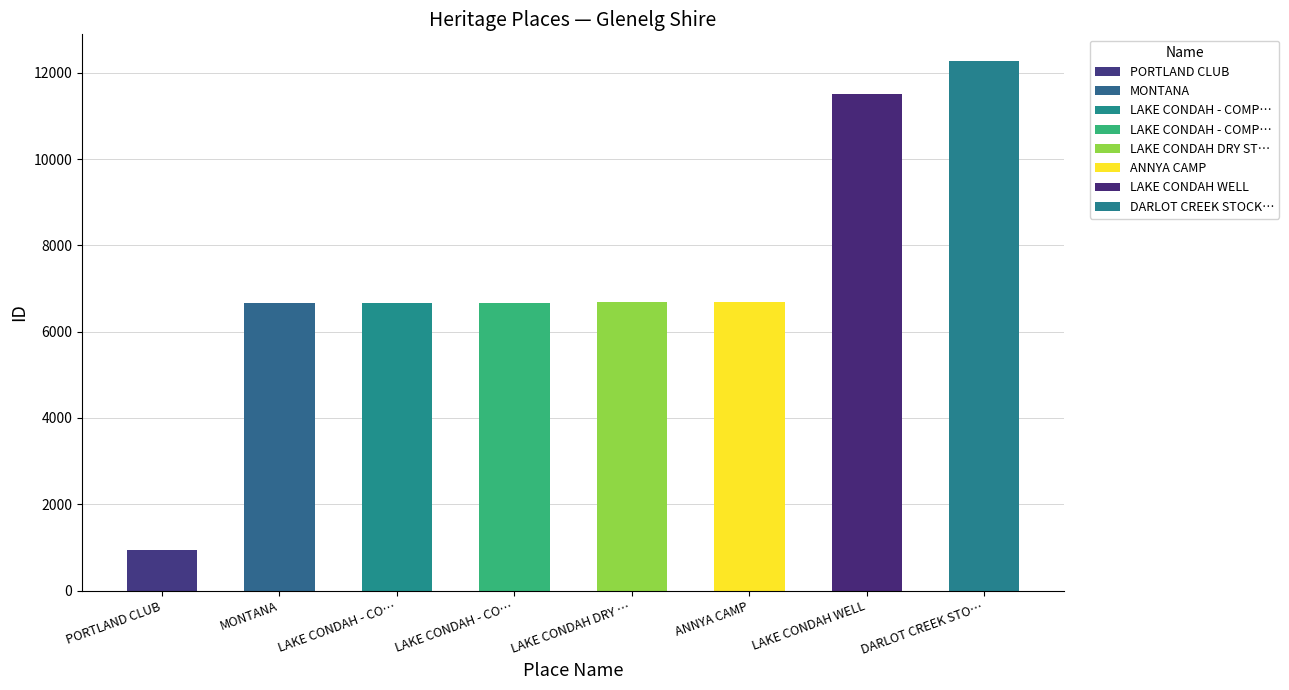

Which has a higher value, PORTLAND CLUB or ANNYA CAMP?

ANNYA CAMP